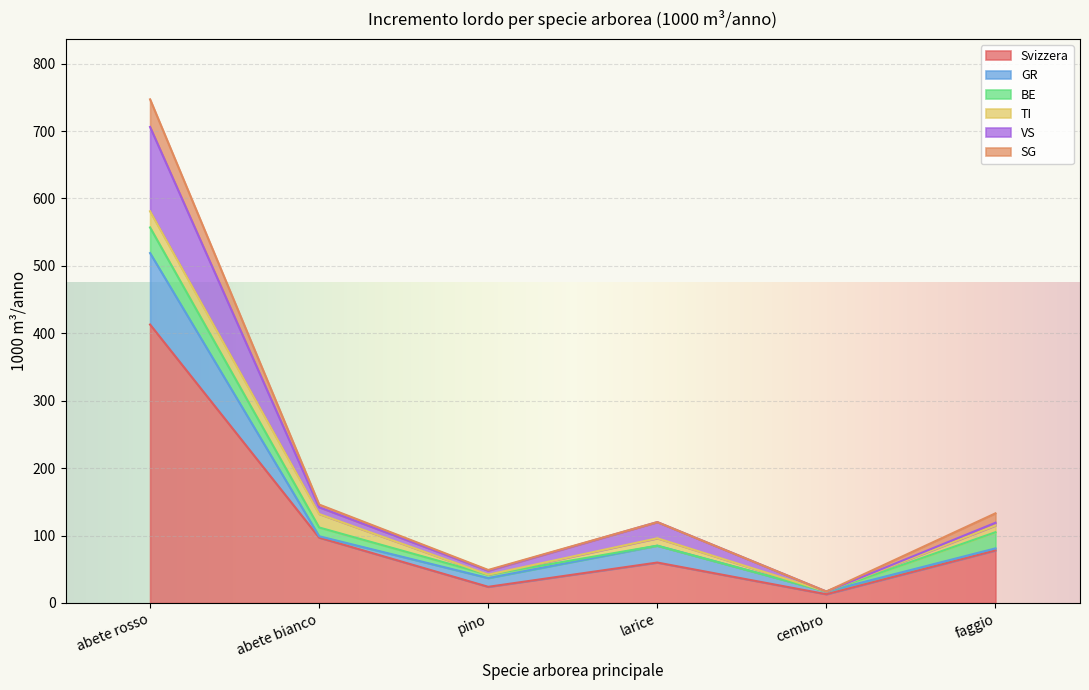

How many intersections are there between GR and SG?

3